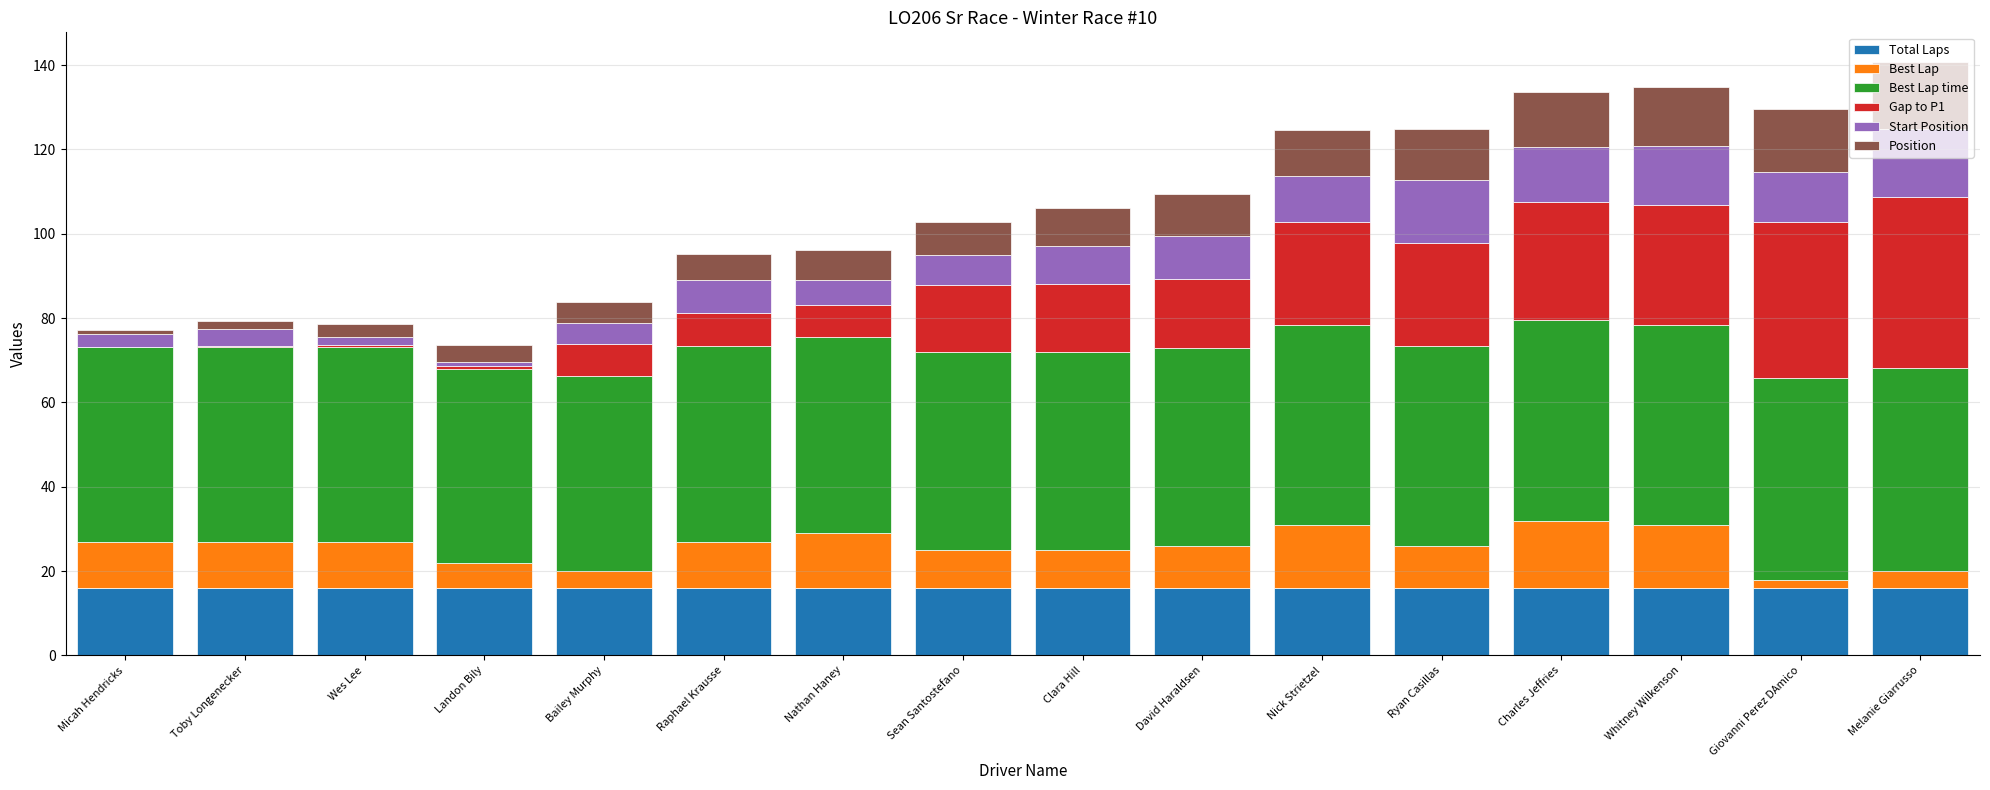

What is the sum of the Total Laps values at Whitney Wilkenson and Bailey Murphy?

32.0